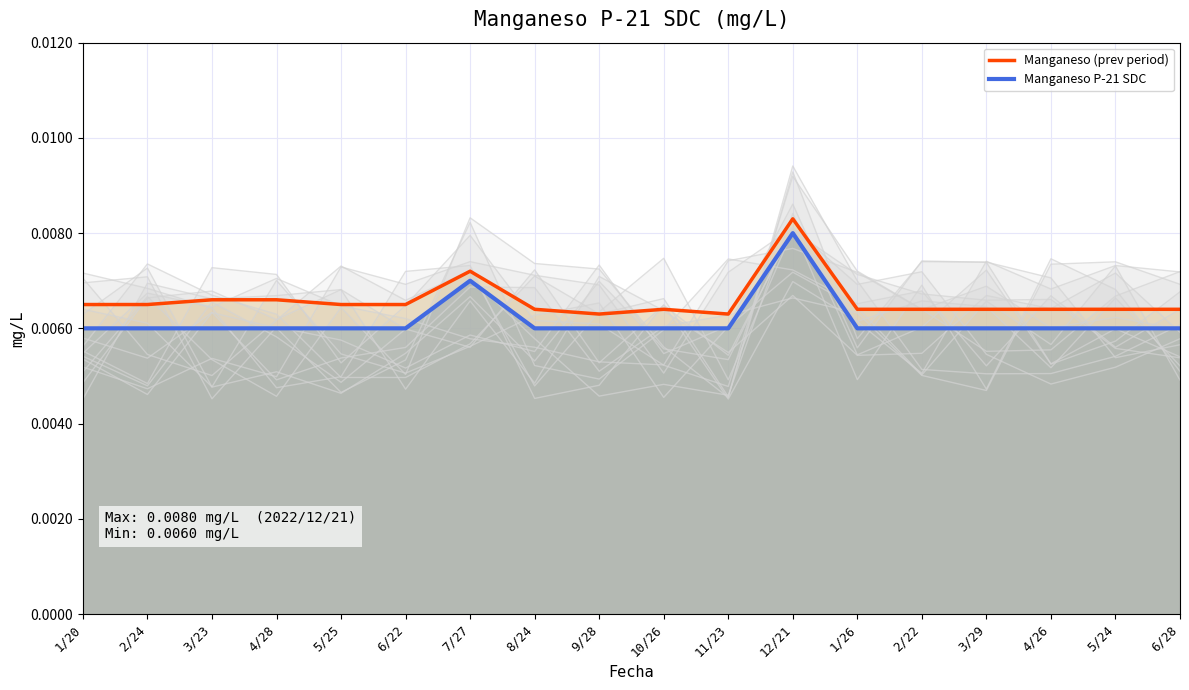

At which label does Manganeso (prev period) reach its peak?

12/21